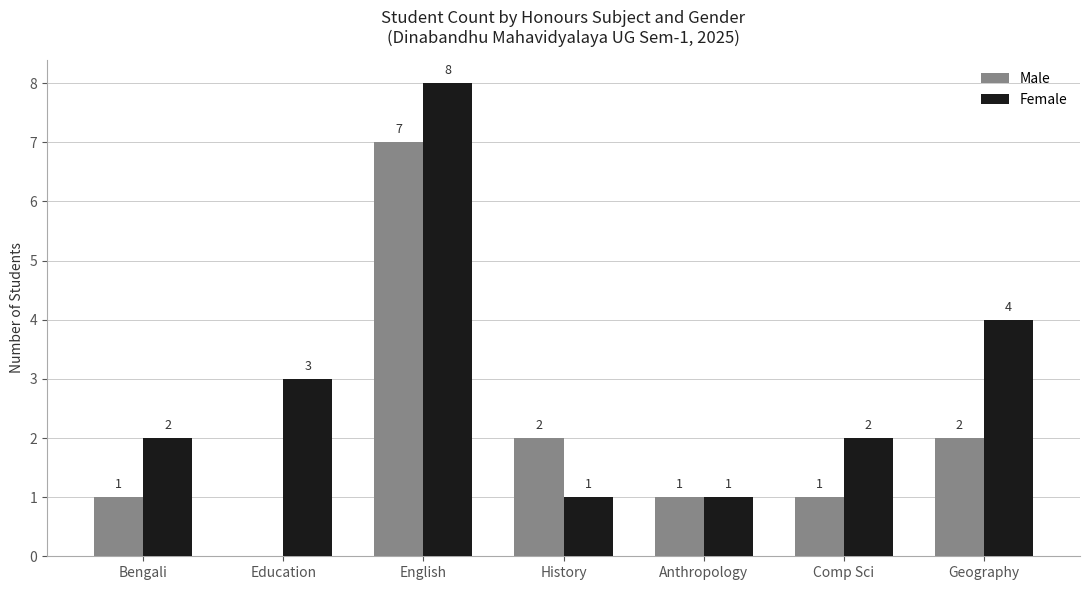

Which series changed the most between Education and Anthropology?

Female